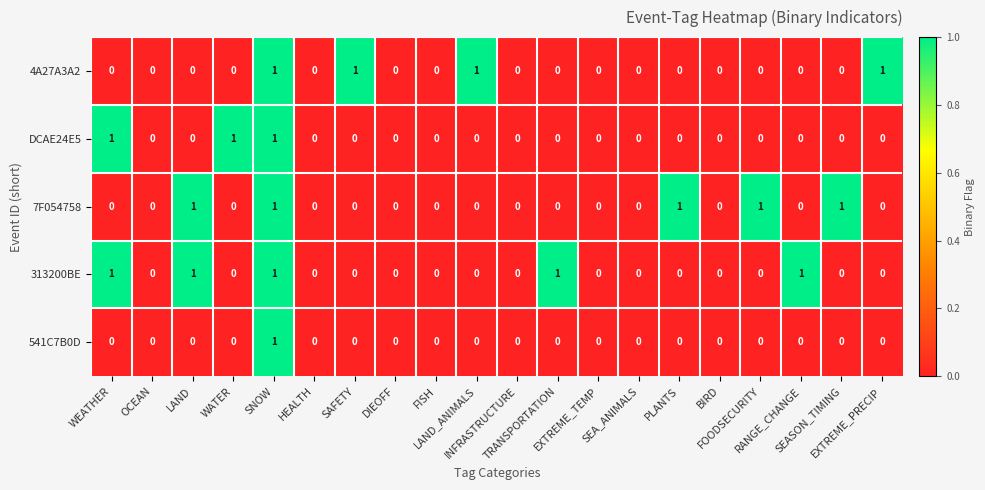

Count the 4A27A3A2 values in the range 0 to 1.

20